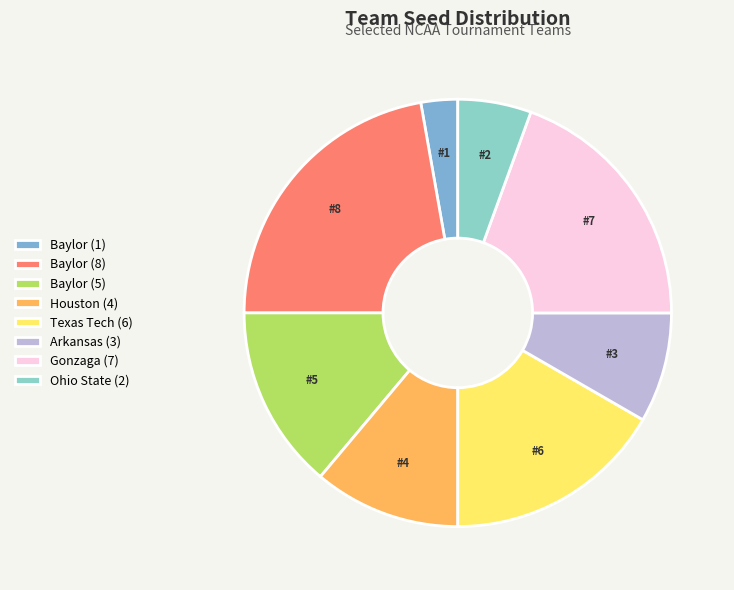

Is there a majority slice in this chart?

No